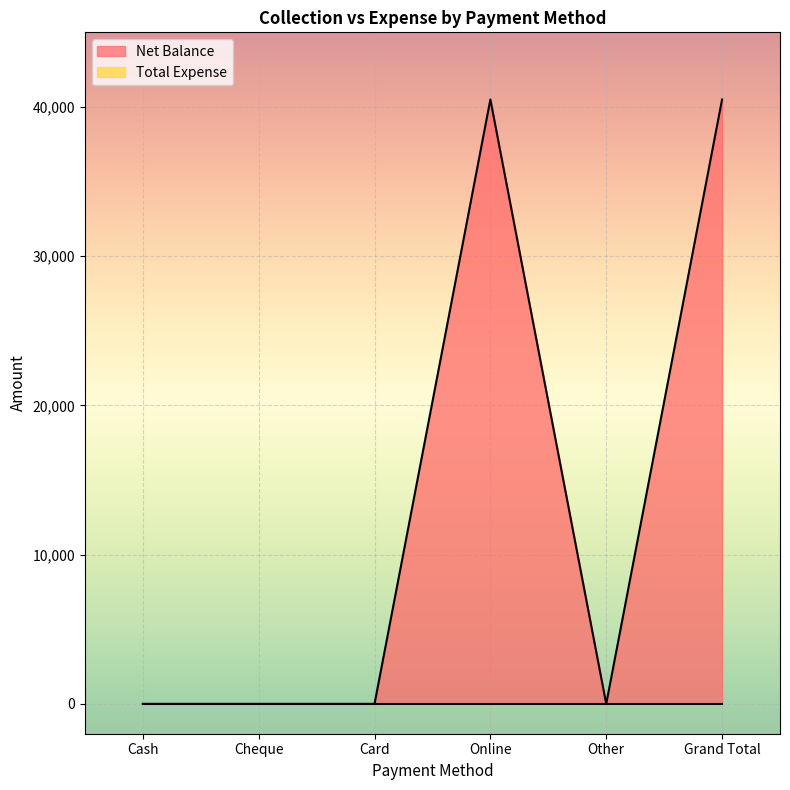

Is it true that the value at Cheque is 27862?

False